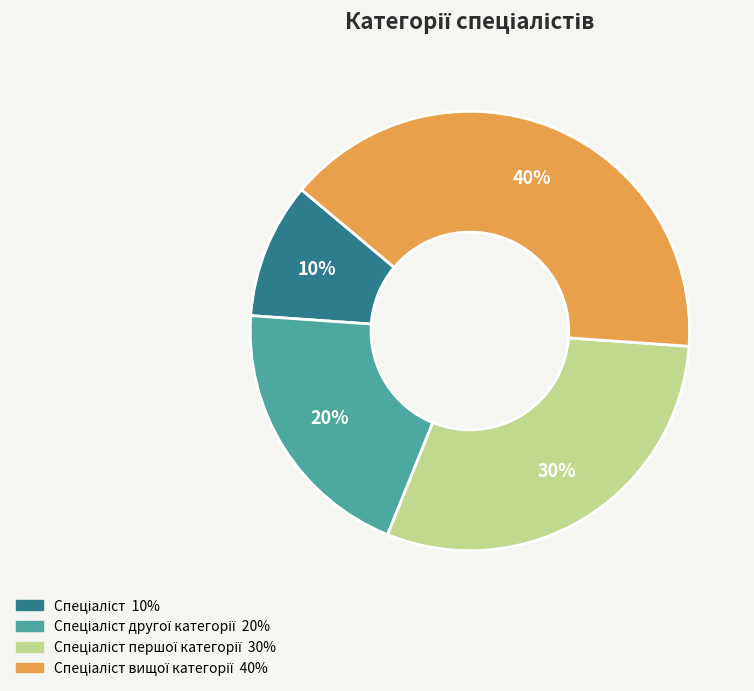

Is there a majority slice in this chart?

No